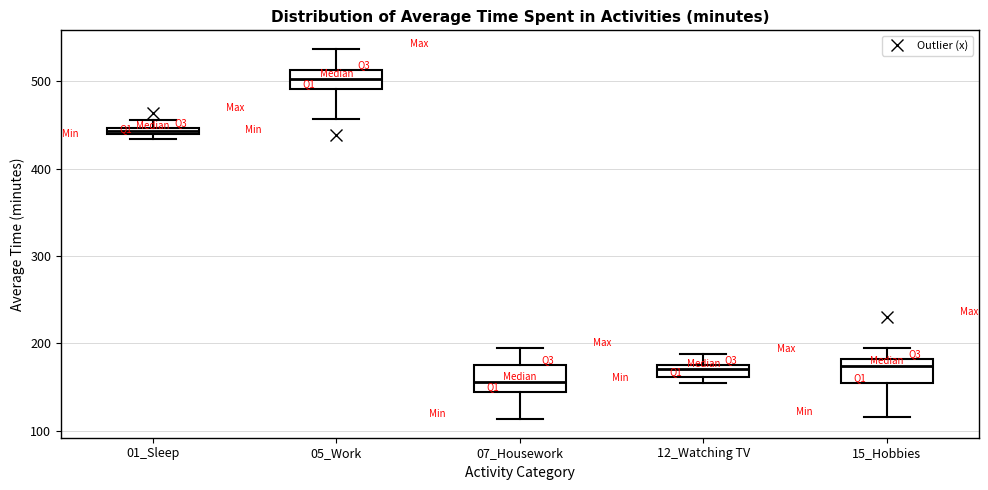

Which box has the highest median line?

05_Work